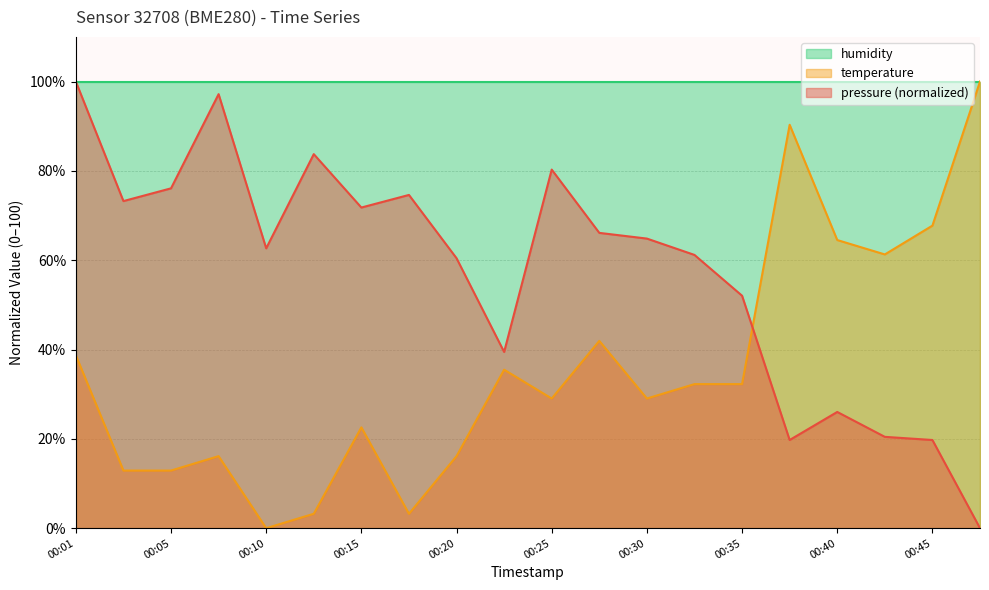

Between 00:18 and 00:40, which series saw the biggest shift?

temperature